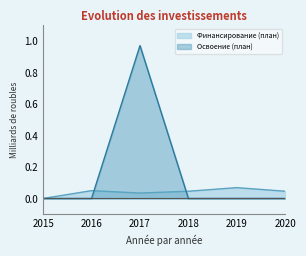

True or false: Освоение (план) and Финансирование (план) cross at least once.

True